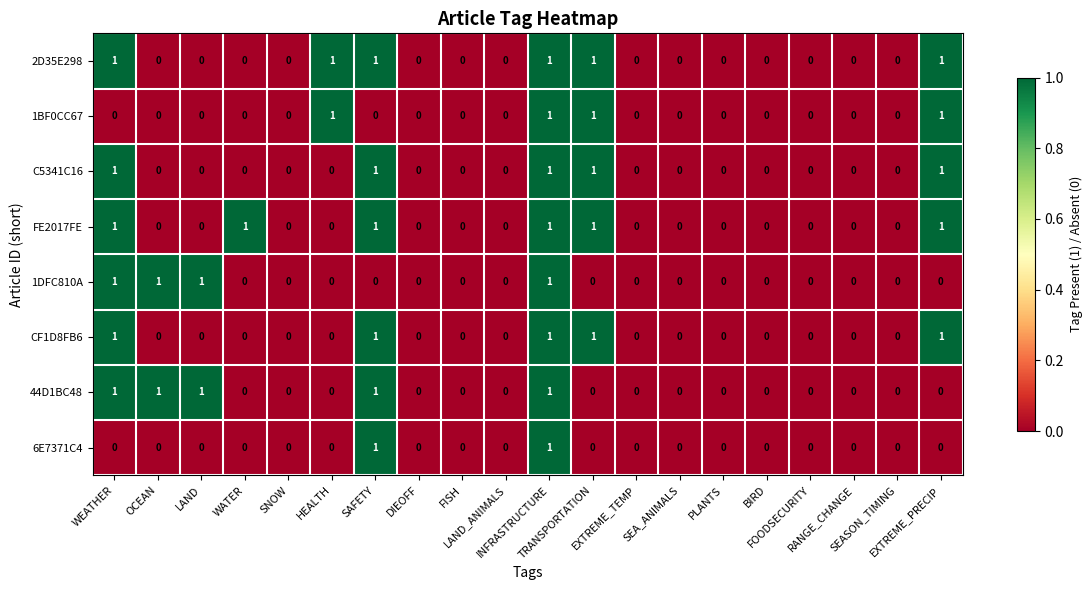

Count the 1DFC810A values in the range 0 to 1.

20